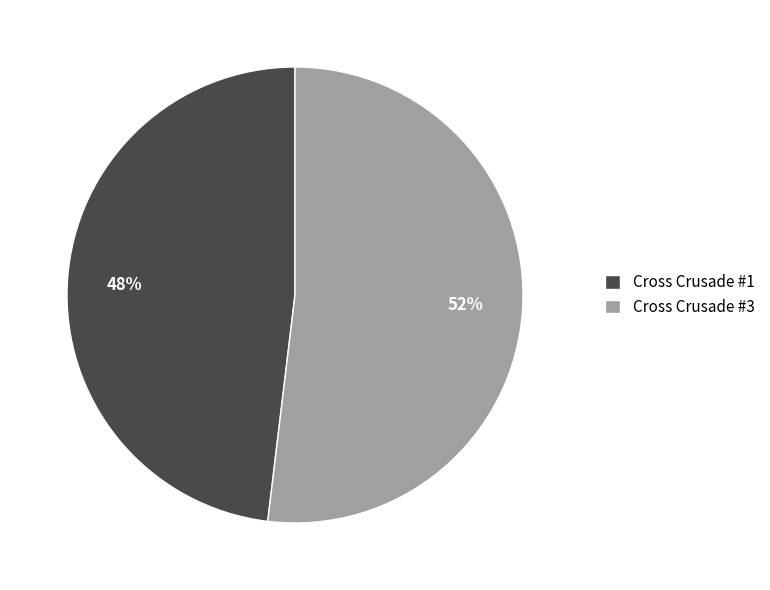

What is the largest slice in the pie chart?

Cross Crusade #3